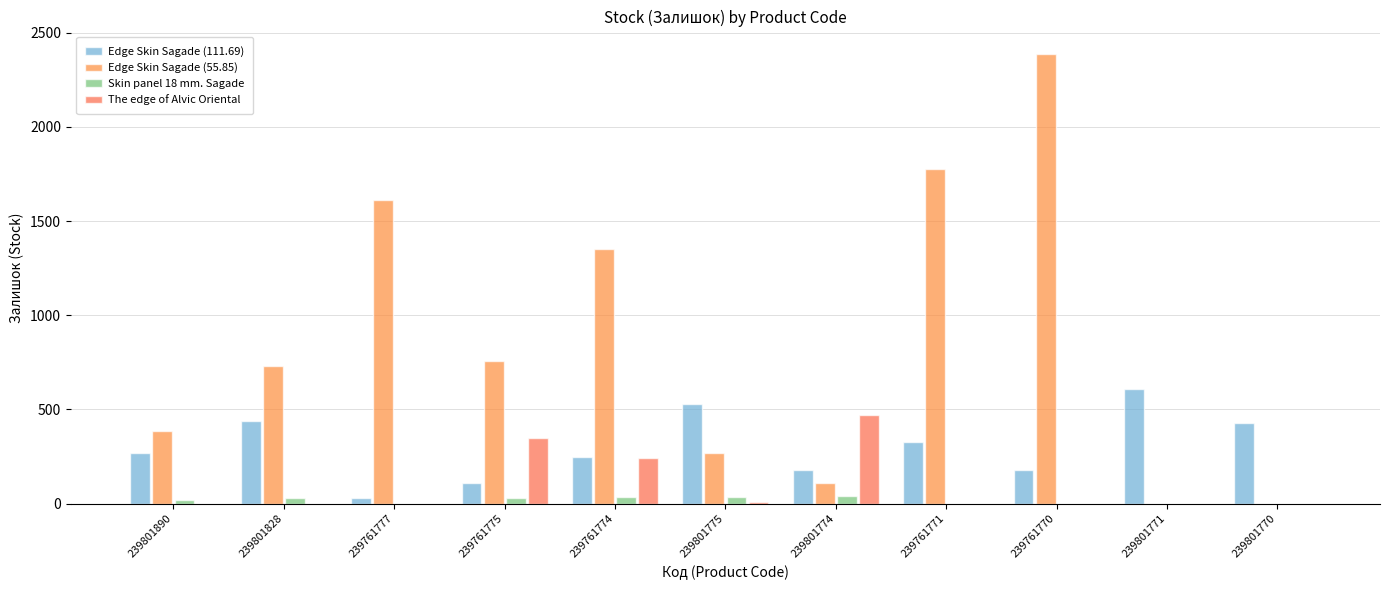

What is the sum of all Skin panel 18 mm. Sagade values?

198